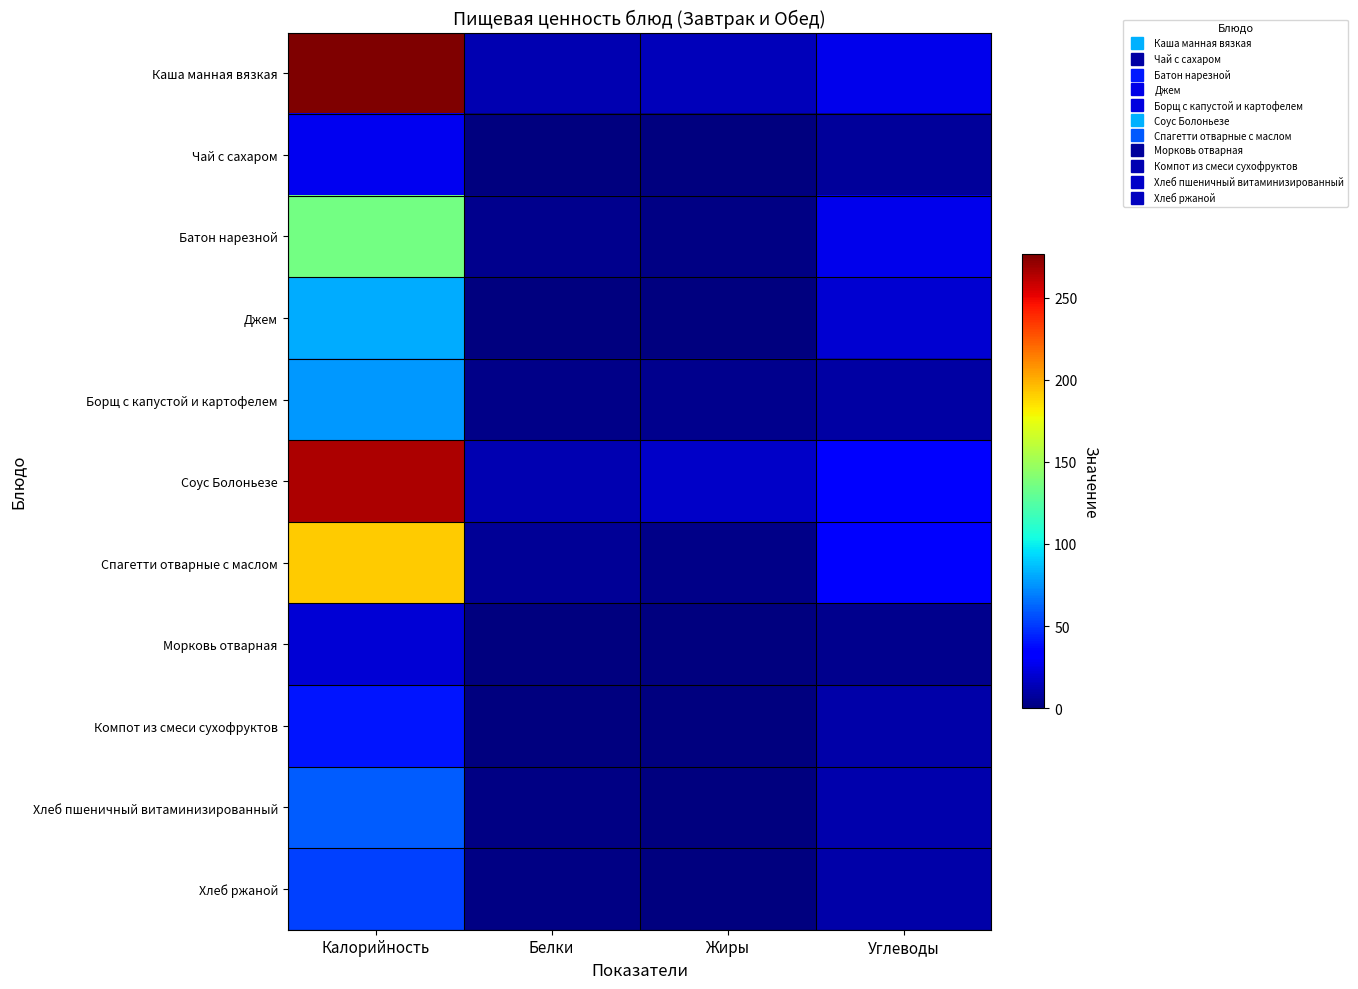

Rank the series at Углеводы from lowest to highest value.

Морковь отварная, Чай с сахаром, Борщ с капустой и картофелем, Хлеб ржаной, Компот из смеси сухофруктов, Хлеб пшеничный витаминизированный, Джем, Батон нарезной, Каша манная вязкая, Соус Болоньезе, Спагетти отварные с маслом